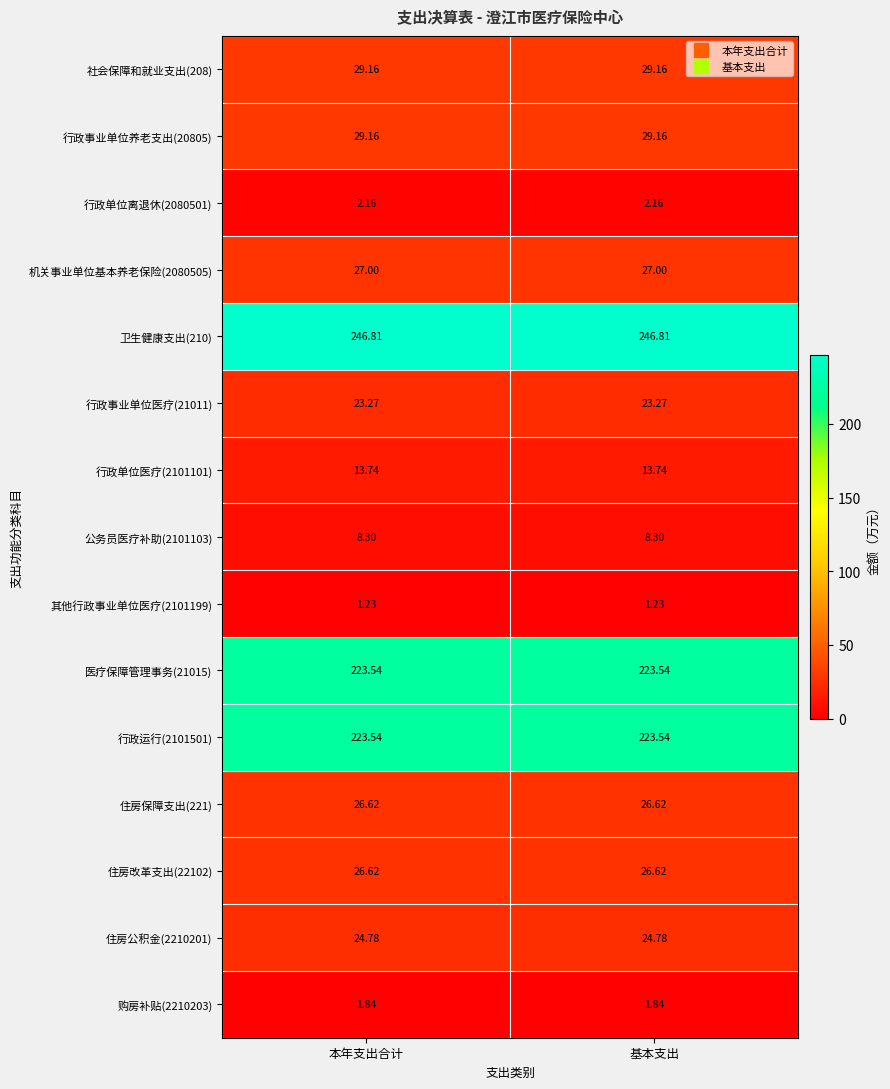

Is the value of 行政运行(2101501) at 基本支出 greater than the value of 行政单位医疗(2101101) at 基本支出?

Yes